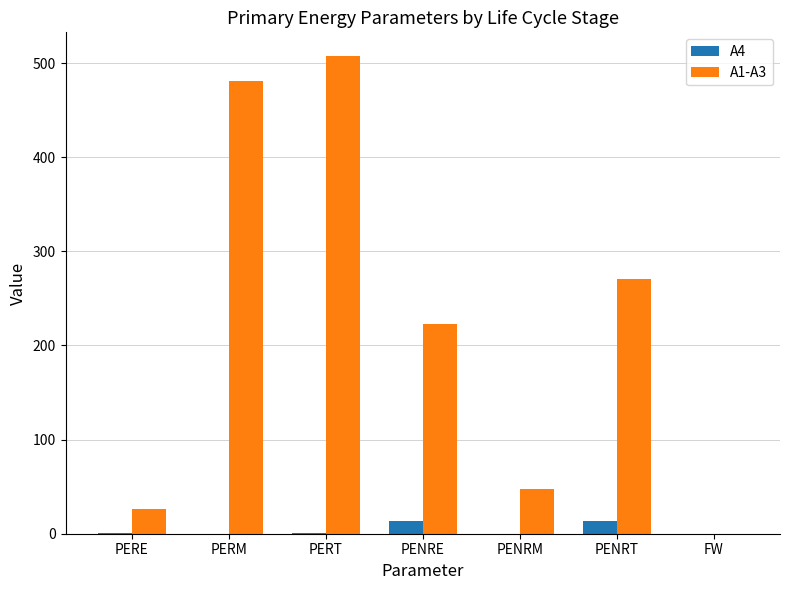

How many distinct data groups are displayed?

2